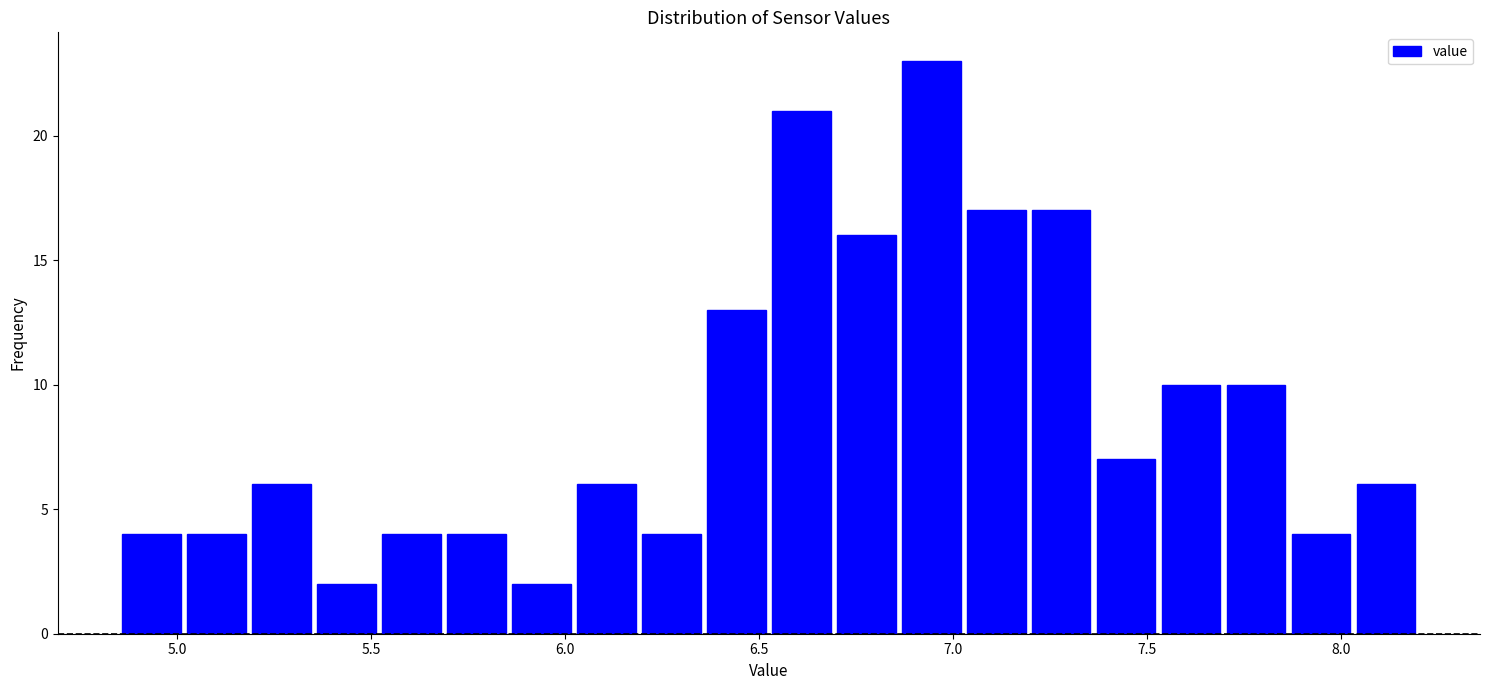

Around what value on the x-axis is the tallest bar? Give the approximate position of its centre, as read against the axis.

6.95